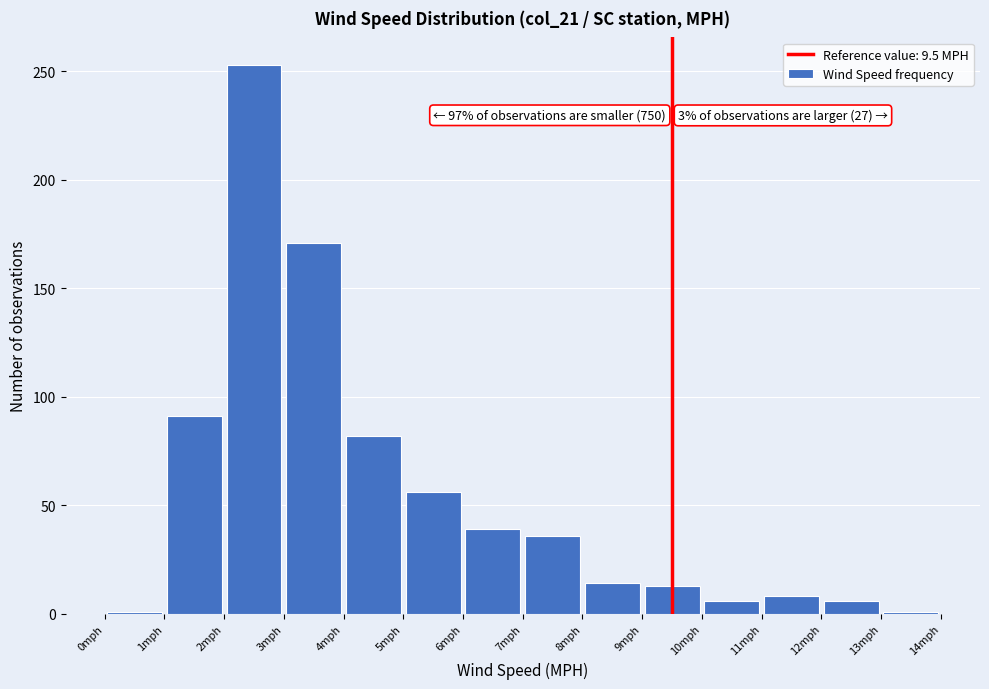

Over which range of the x-axis is the bar tallest?

2 to 3